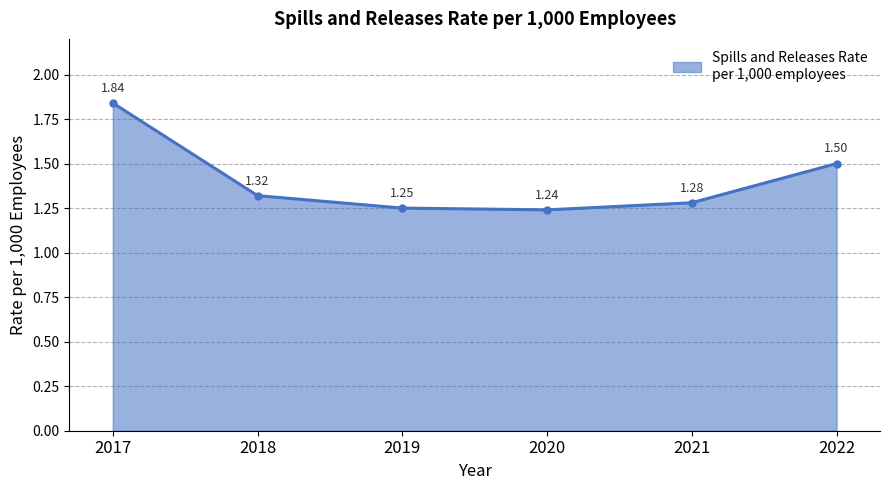

The chart shows a value of 2.0 at 2022. True or false?

False